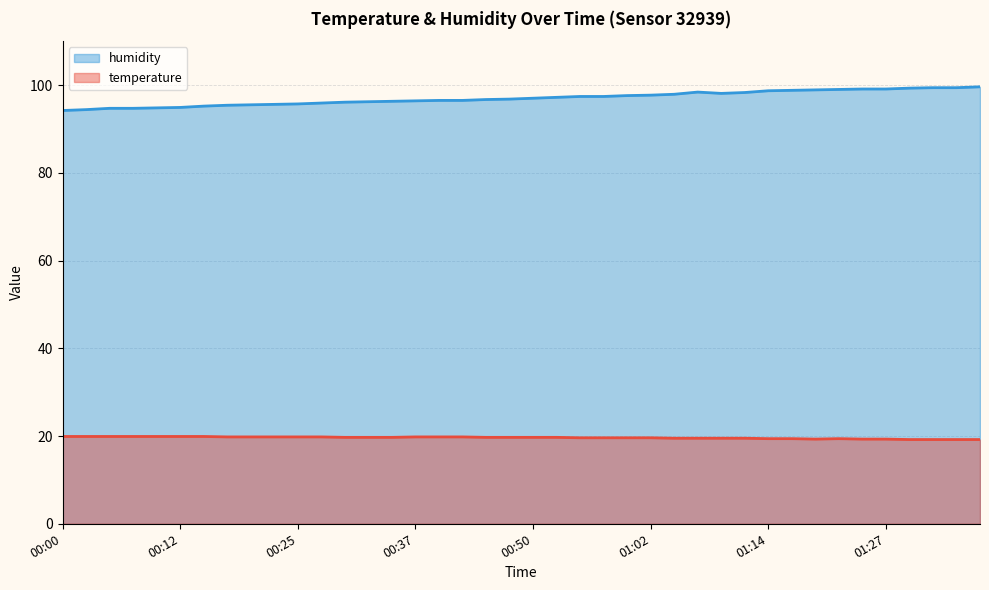

List the series in order of their peak value, lowest first.

temperature, humidity